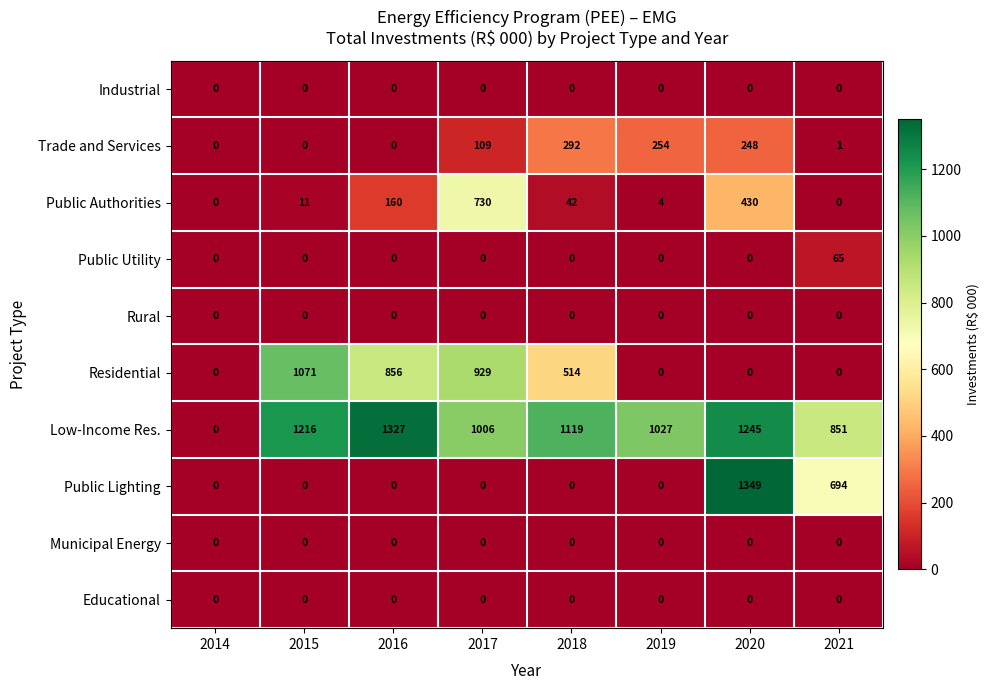

How many series are shown in this chart?

10